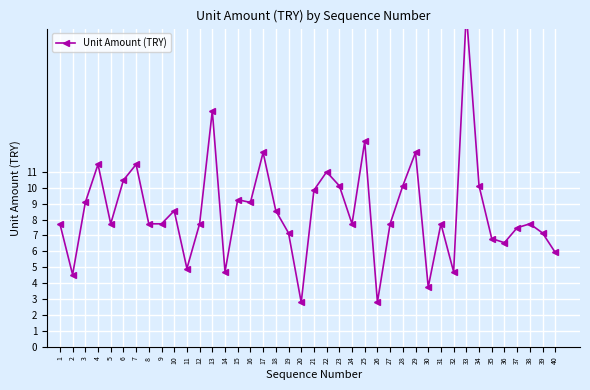

Which label corresponds to the largest value in the chart?

33